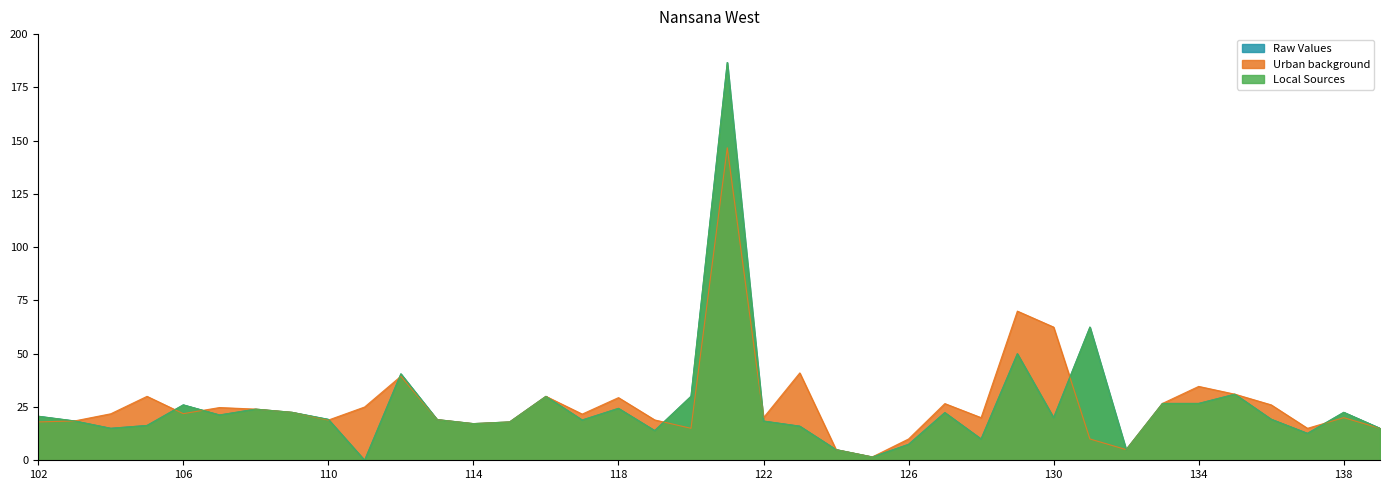

Is it true that Urban background equals 1.5 at 118?

True